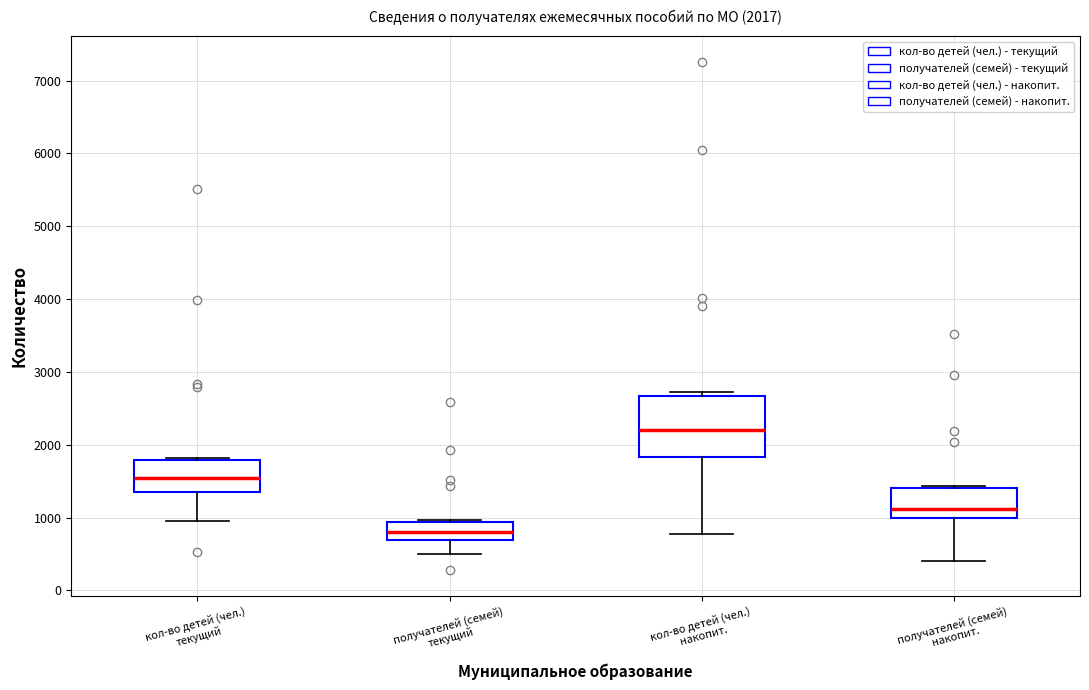

Which box has the highest median line?

кол-во детей (чел.) накопит.